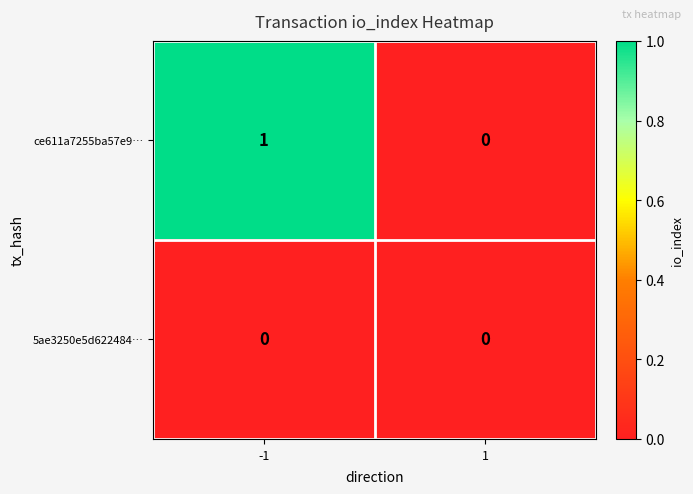

Which series has the largest range (max minus min)?

ce611a7255ba57e9…